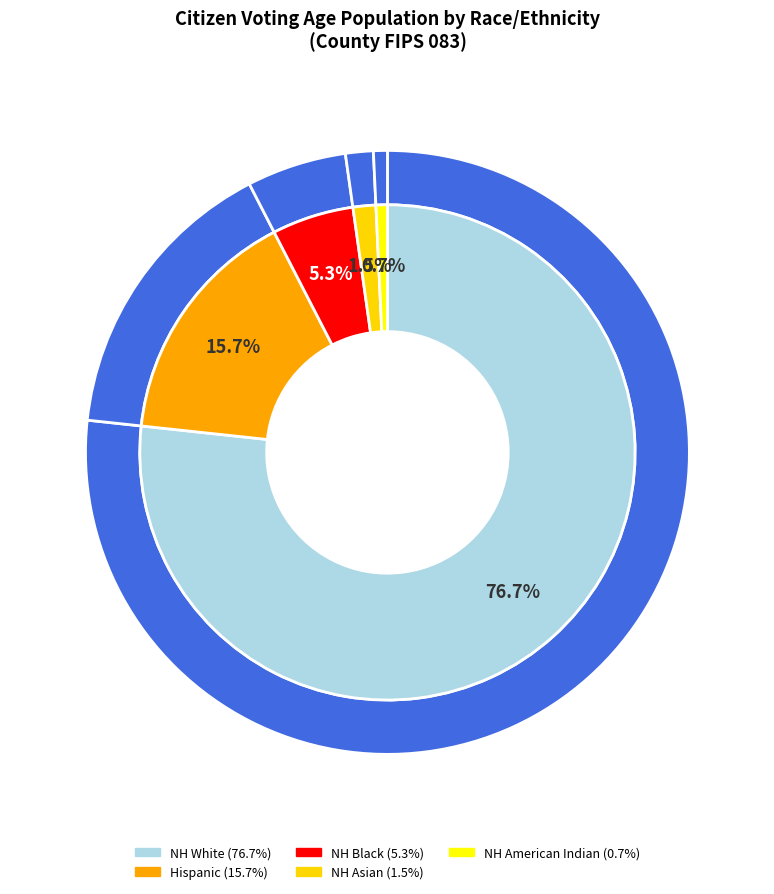

How many segments does this pie chart have?

5